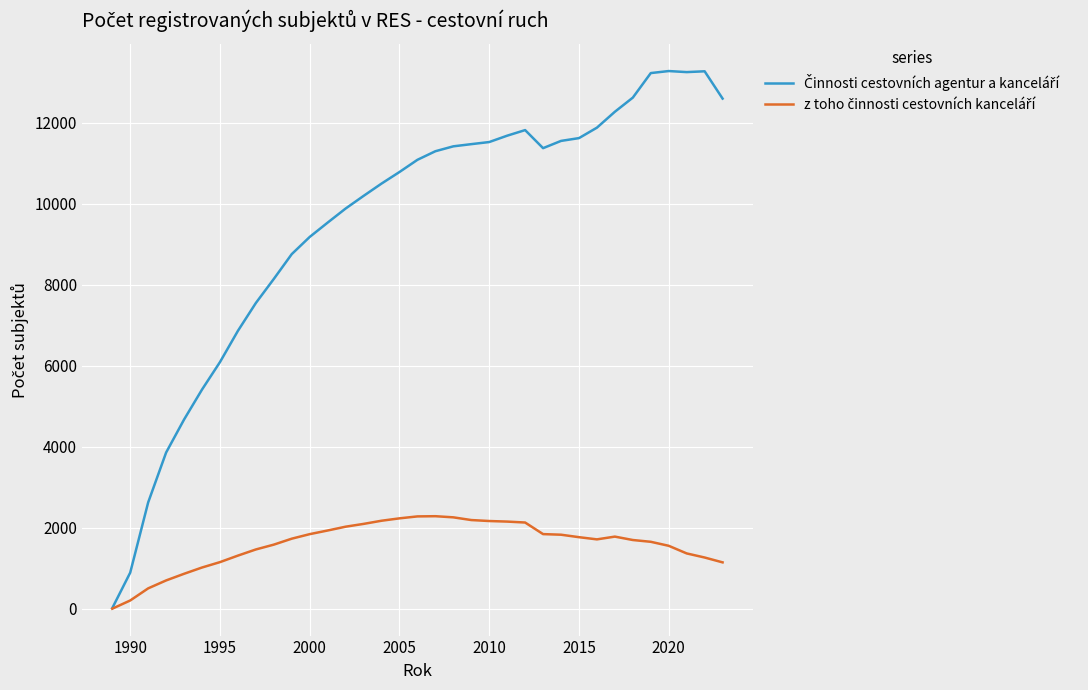

What is the greatest value displayed?

13278